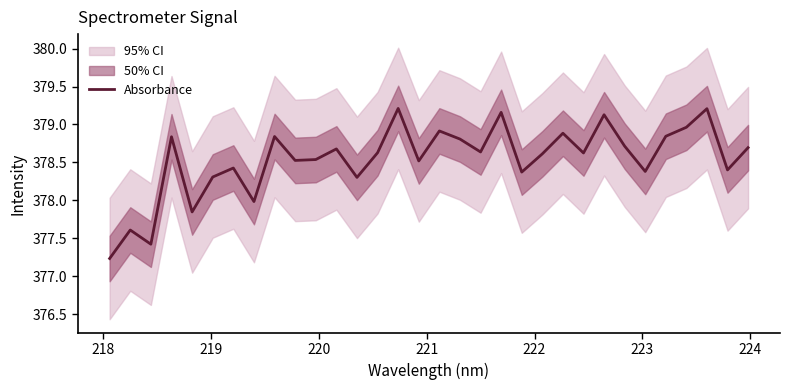

Is it true that the value at 223 is 378.4?

True